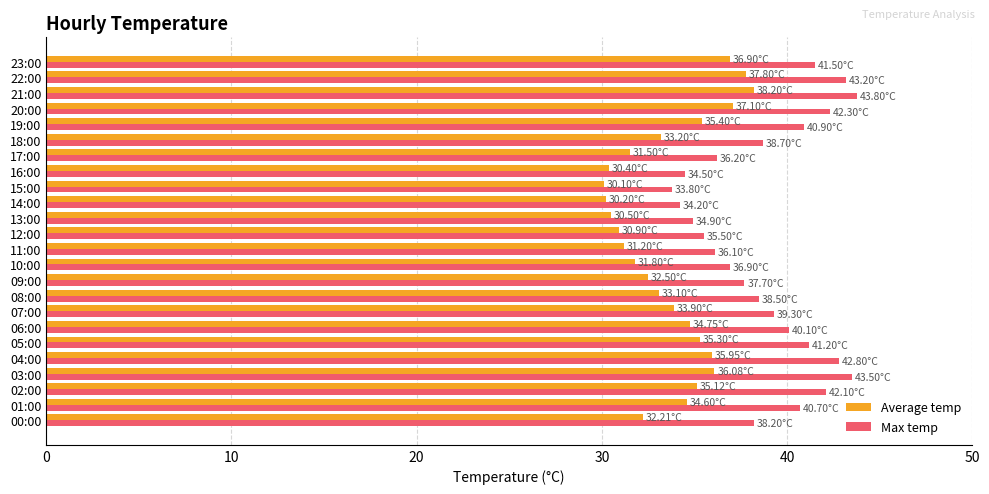

What is the maximum value for Average temp?

38.2